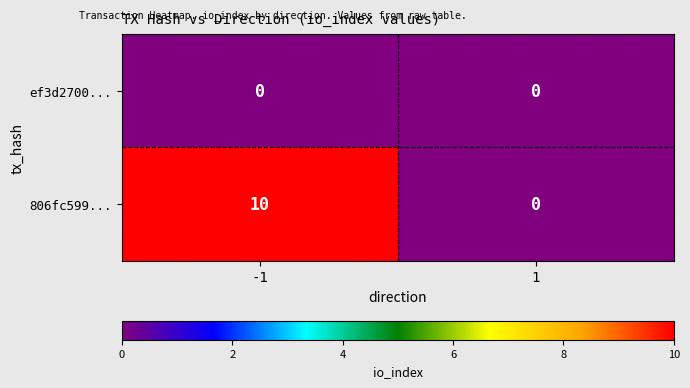

Reading left to right, what are all the values shown in this chart?

ef3d2700...: 0	0
806fc599...: 10	0